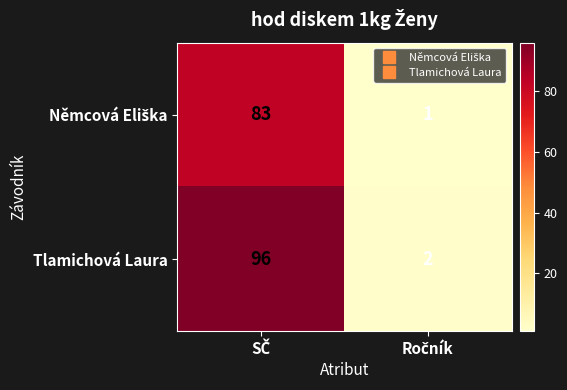

Count the number of data series in this chart.

2